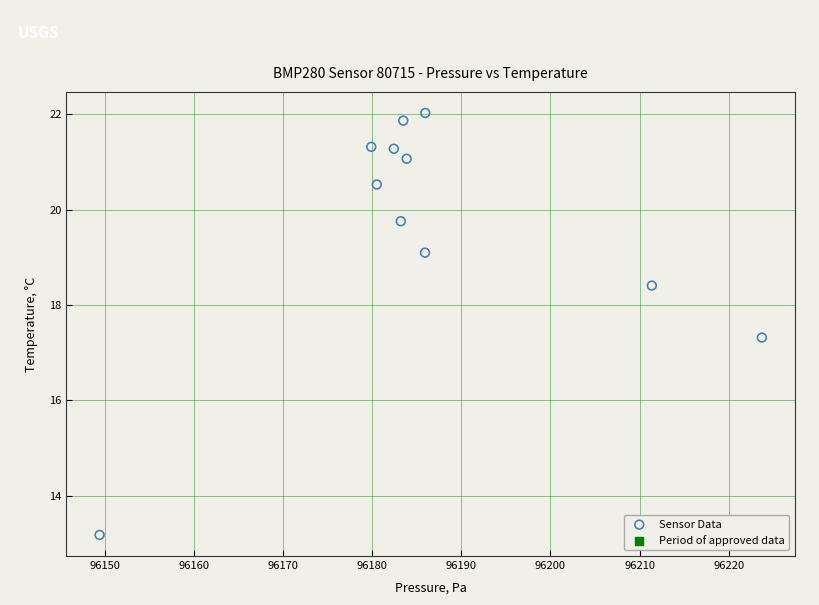

What Y value in the scatter plot is closest to 17?

17.3